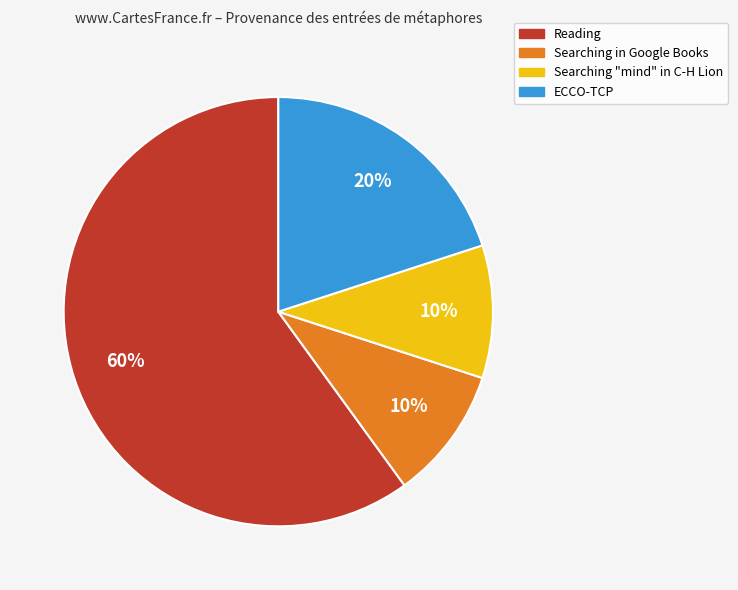

To the nearest percent, what is the average slice percentage?

25%